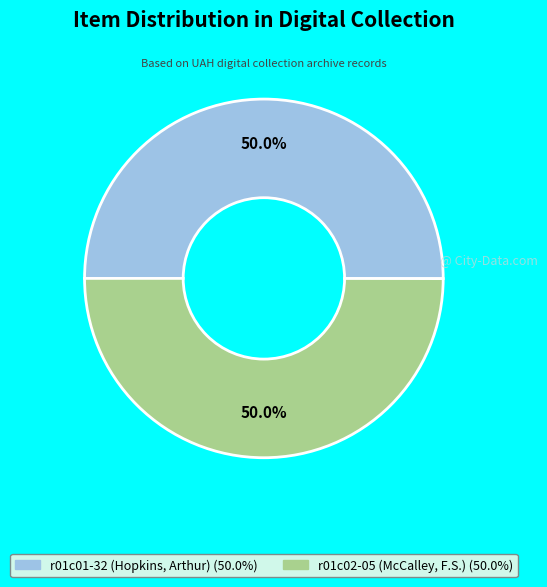

Count the number of slices in the pie.

2